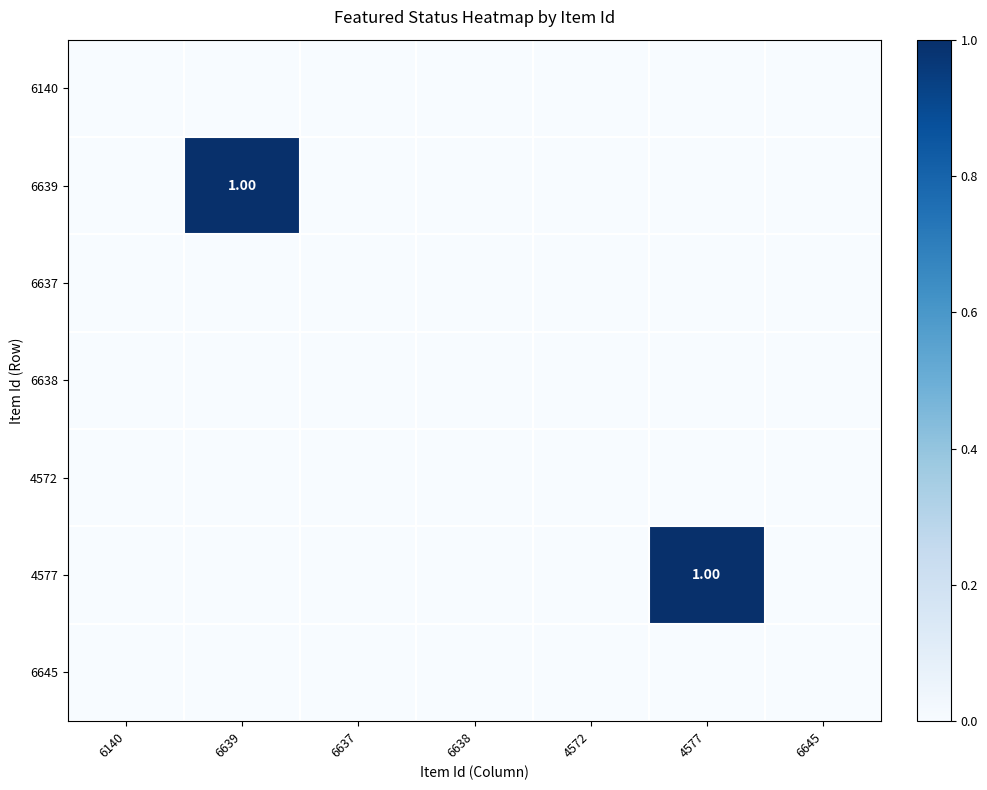

What is the maximum value shown in the chart?

1